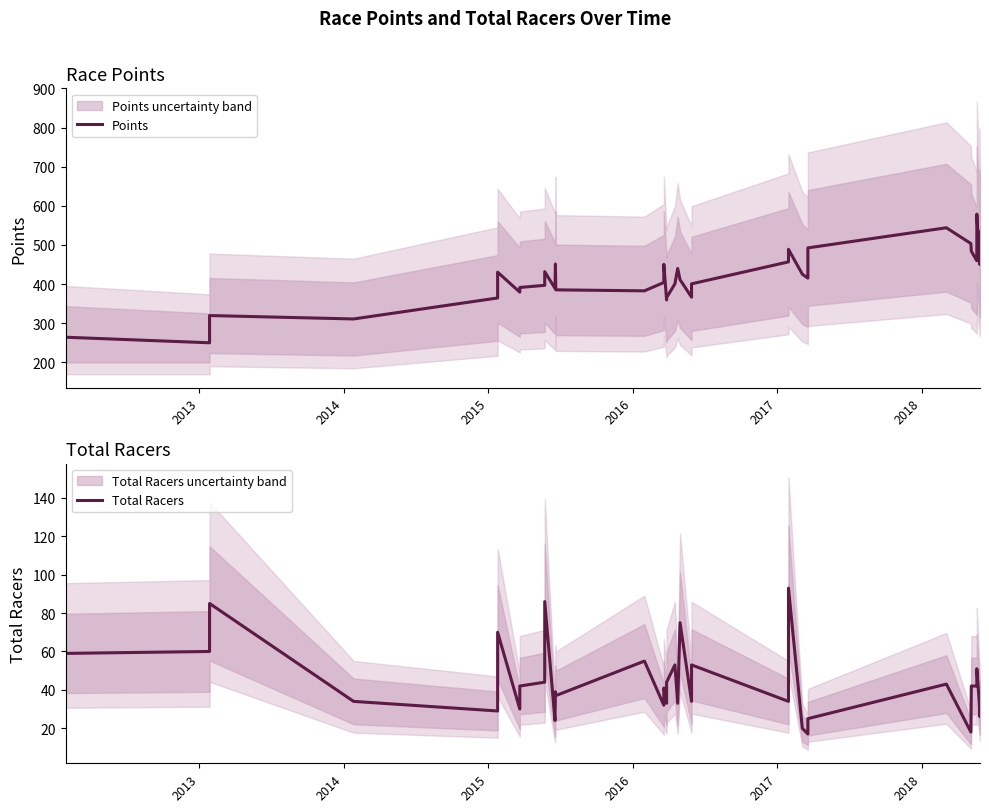

True or false: Points and Total Racers cross at least once.

False